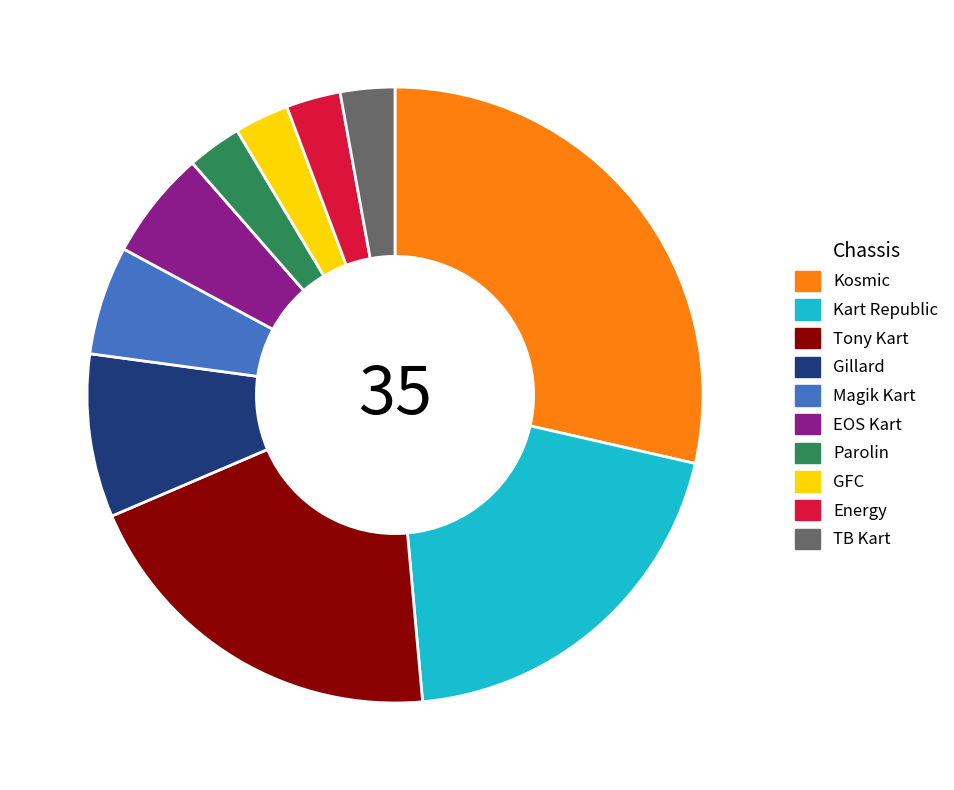

What is the largest slice in the pie chart?

Kosmic